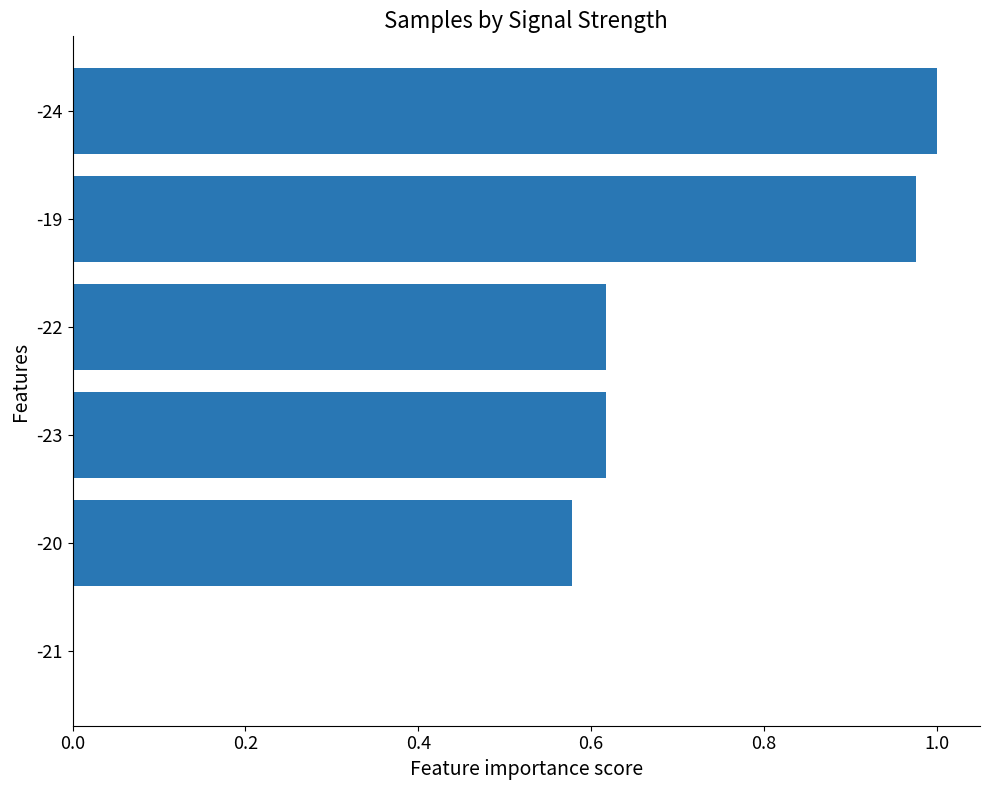

The value at -20 is 0.9. True or false?

False